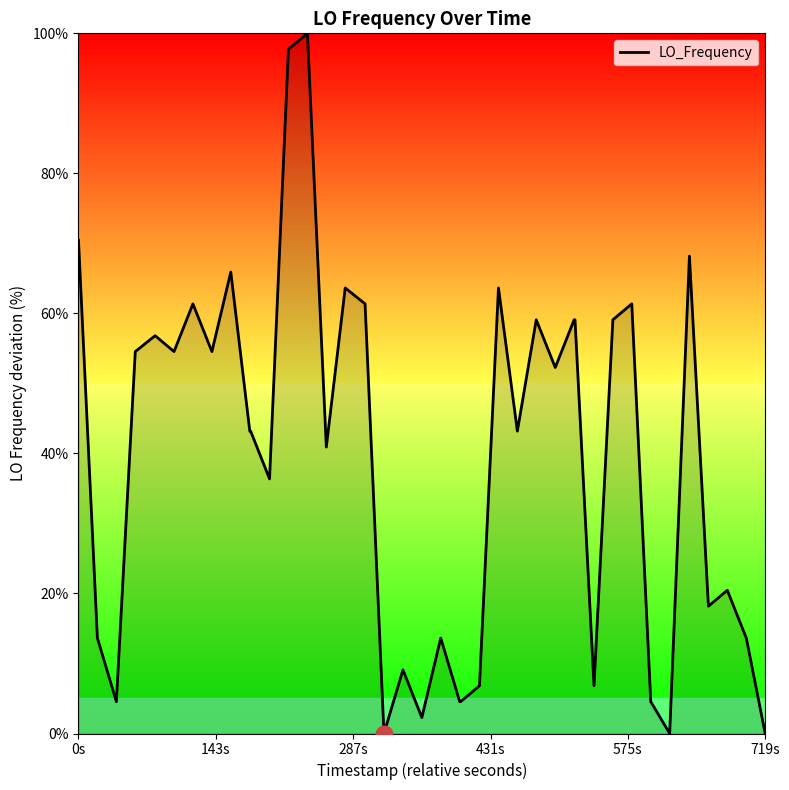

What is the maximum value shown in the chart?

100.0